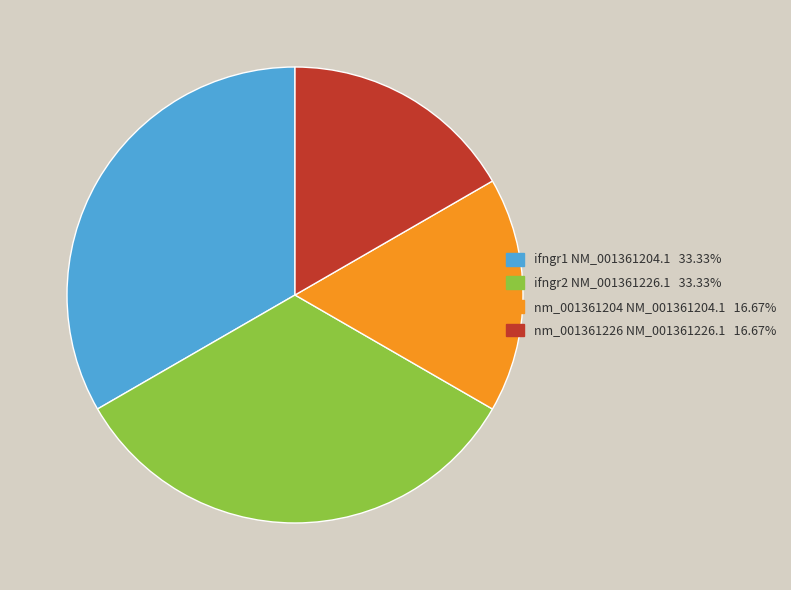

The nm_001361204 NM_001361204.1 slice represents 23% of the pie. True or false?

False